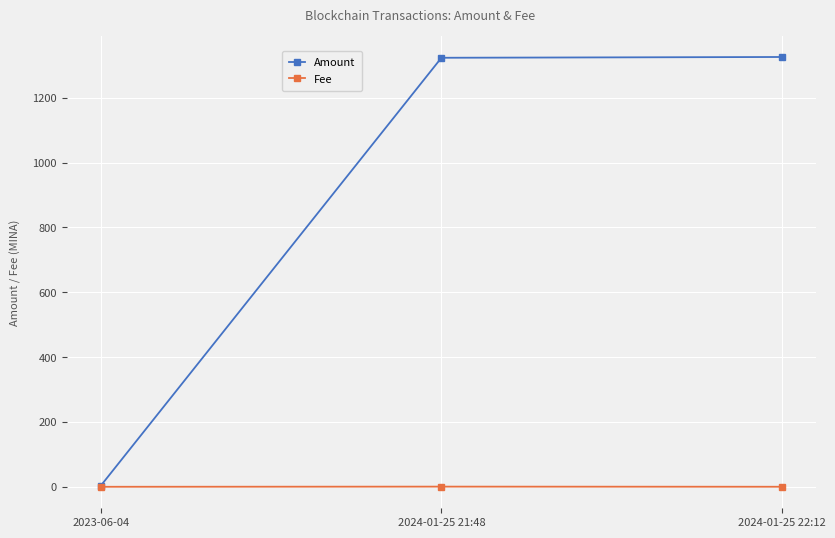

What is the difference between the maximum and minimum values in the Fee series?

0.5